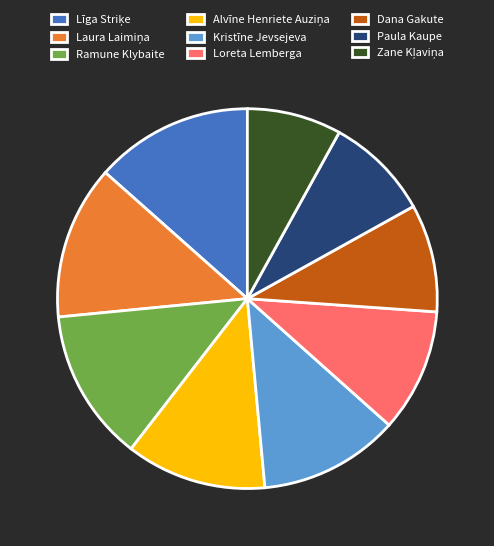

Is it true that Kristīne Jevsejeva is 12% of the pie?

True